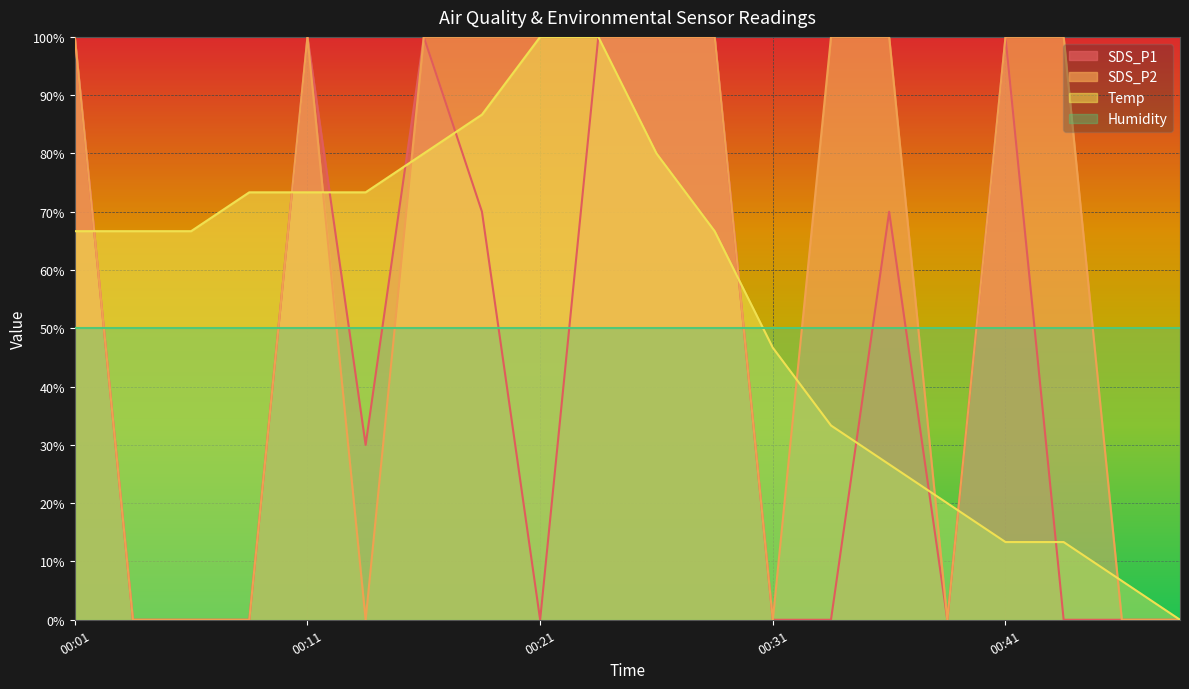

What is the highest value of the Humidity series?

50.0